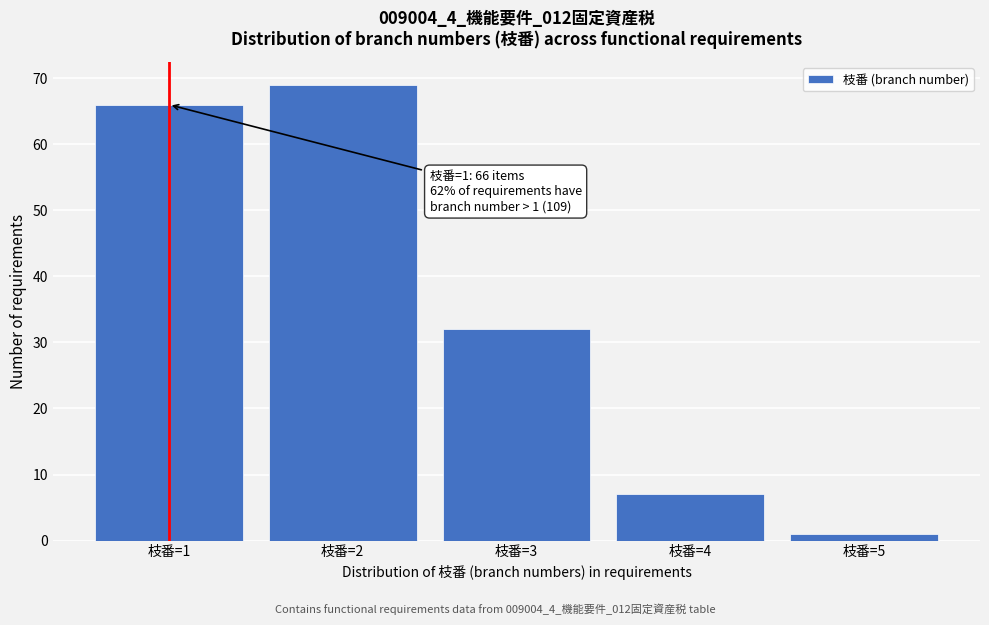

Reading right to left, extract all data points from this chart.

枝番=5=1	枝番=4=7	枝番=3=32	枝番=2=69	枝番=1=66